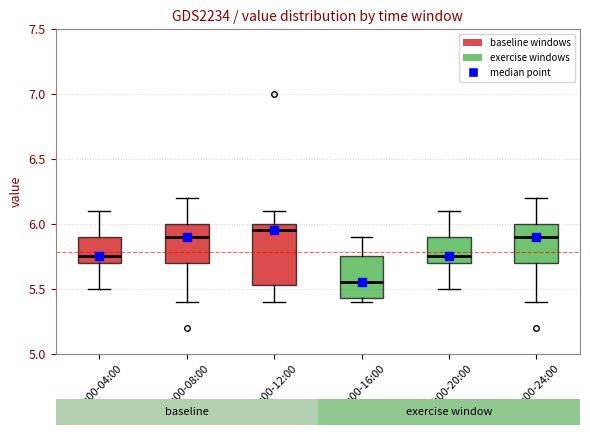

Reading left to right, transcribe this box plot: for each box, give where its median line is, the range the box spans, and where its two whiskers end, as read against the y-axis. The values are not printed on the chart, so give them approximately, as read against the axis.

00:00-04:00: median 5.75, box 5.70 to 5.90, whiskers 5.50 to 6.10
04:00-08:00: median 5.90, box 5.70 to 6.00, whiskers 5.40 to 6.20
08:00-12:00: median 5.95, box 5.55 to 6.00, whiskers 5.40 to 6.10
12:00-16:00: median 5.55, box 5.45 to 5.75, whiskers 5.40 to 5.90
16:00-20:00: median 5.75, box 5.70 to 5.90, whiskers 5.50 to 6.10
20:00-24:00: median 5.90, box 5.70 to 6.00, whiskers 5.40 to 6.20